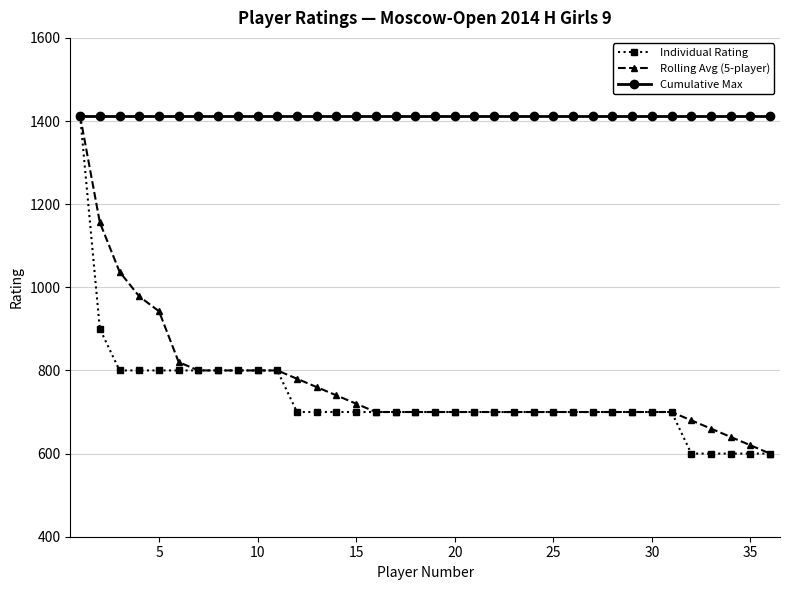

Which series has the largest total across all categories?

Cumulative Max